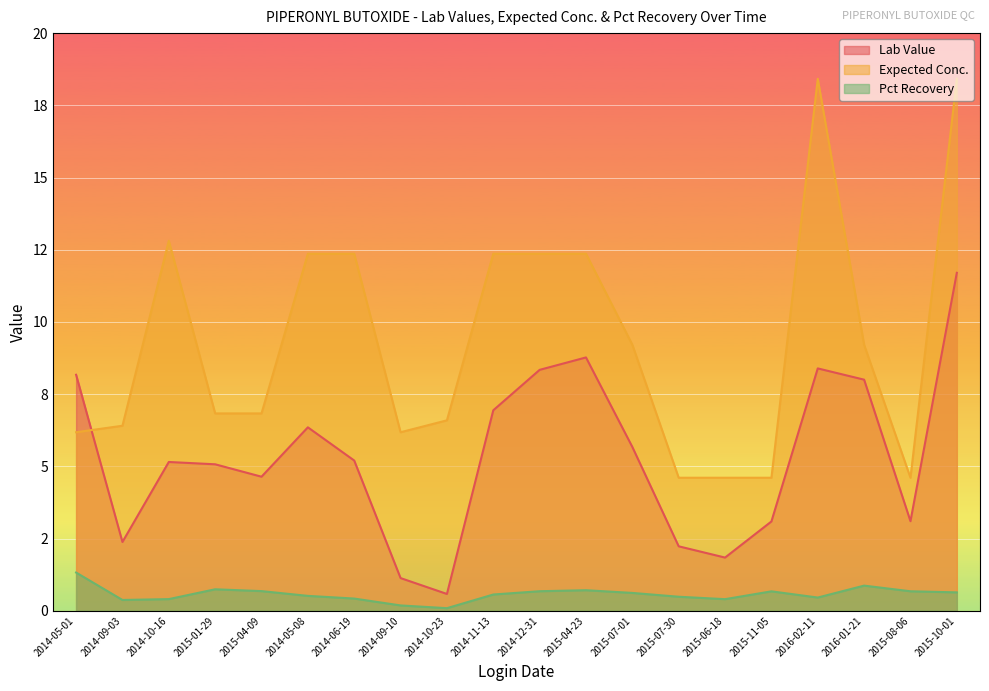

At how many categories does at least one series exceed 16?

2